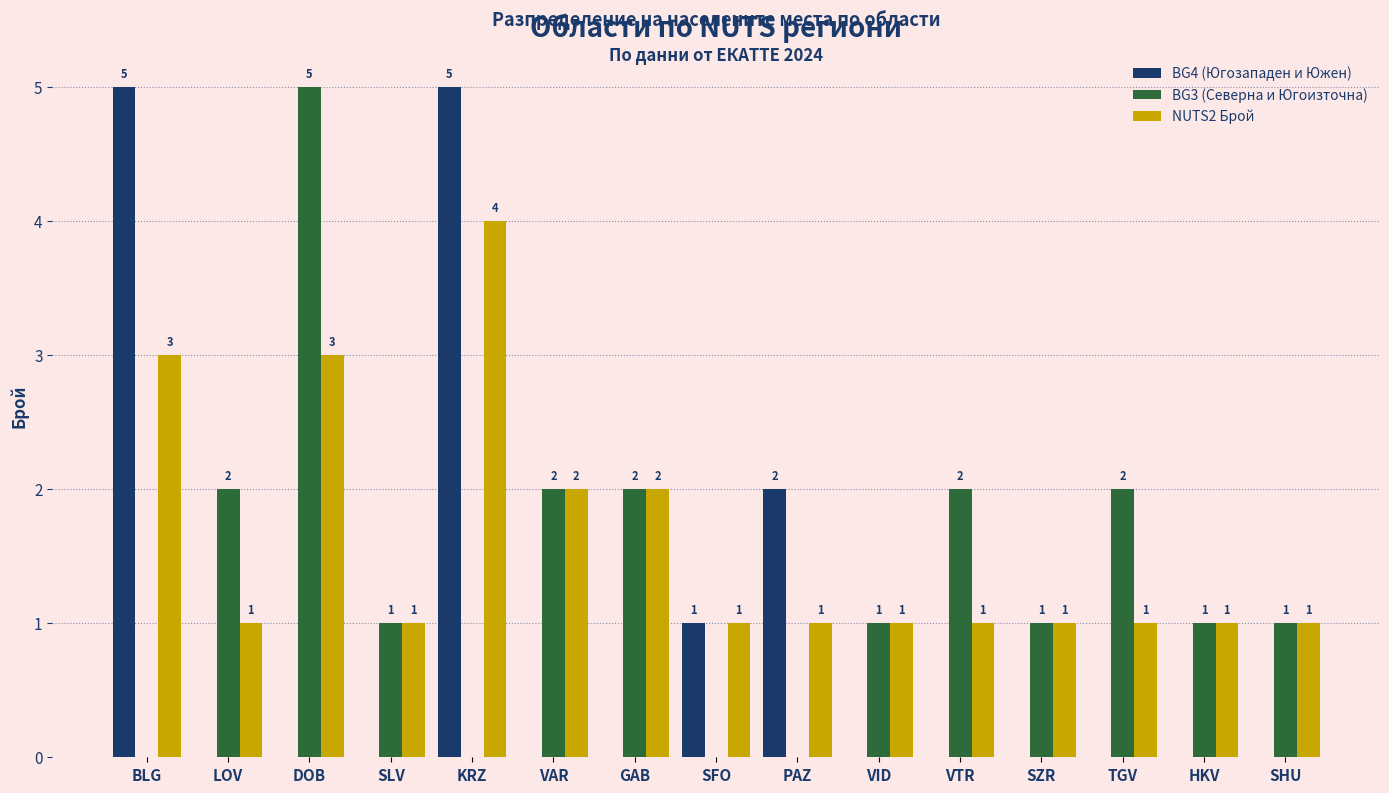

What is the greatest value displayed?

5